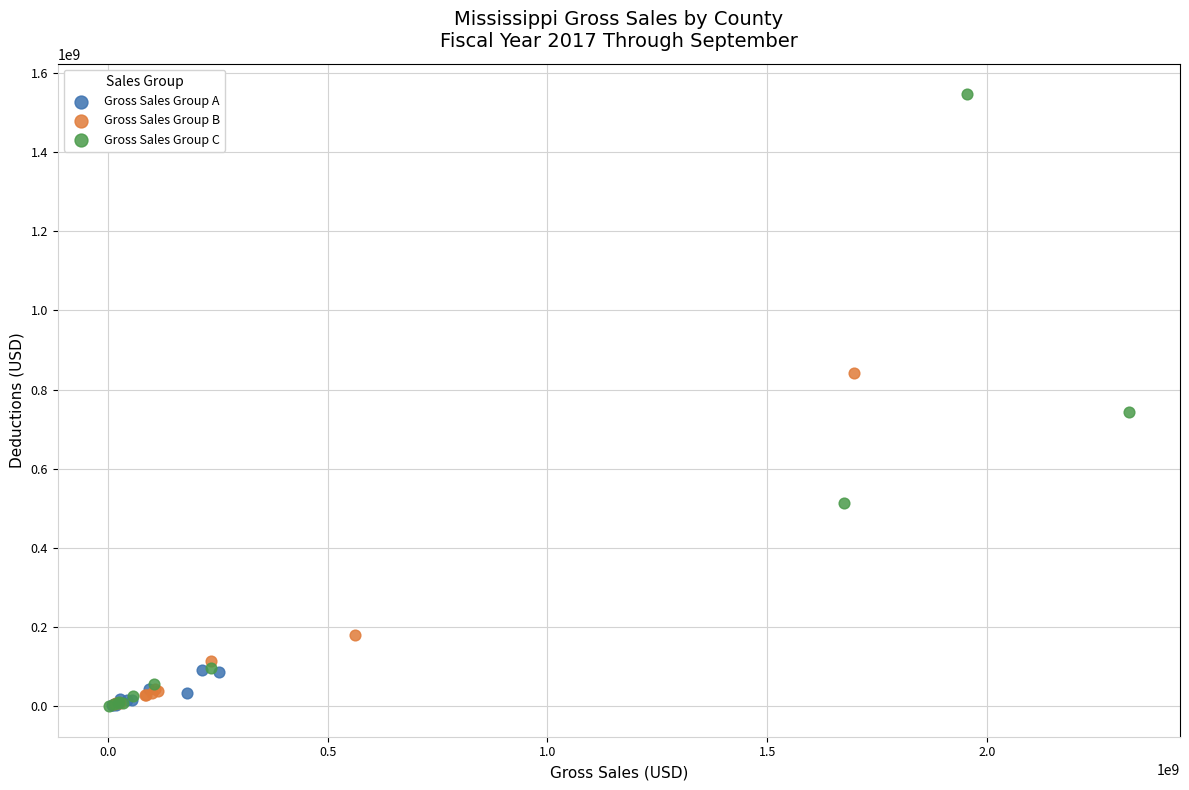

Which series contains the highest Y value?

Gross Sales Group C